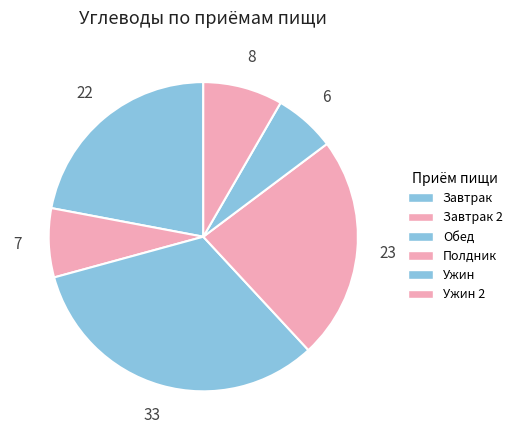

How many slices are in this pie chart?

6